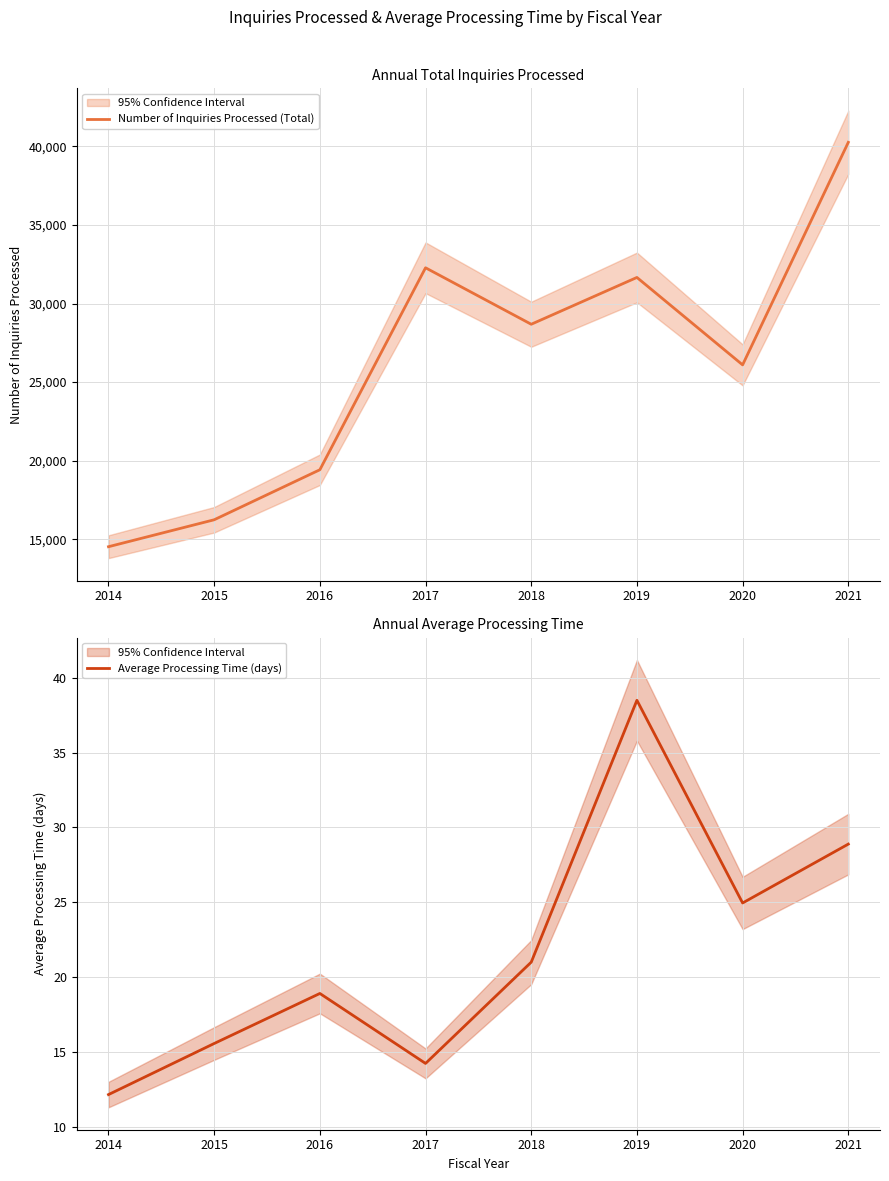

What is the difference between the maximum and minimum values in the Number of Inquiries Processed (Total) series?

25730